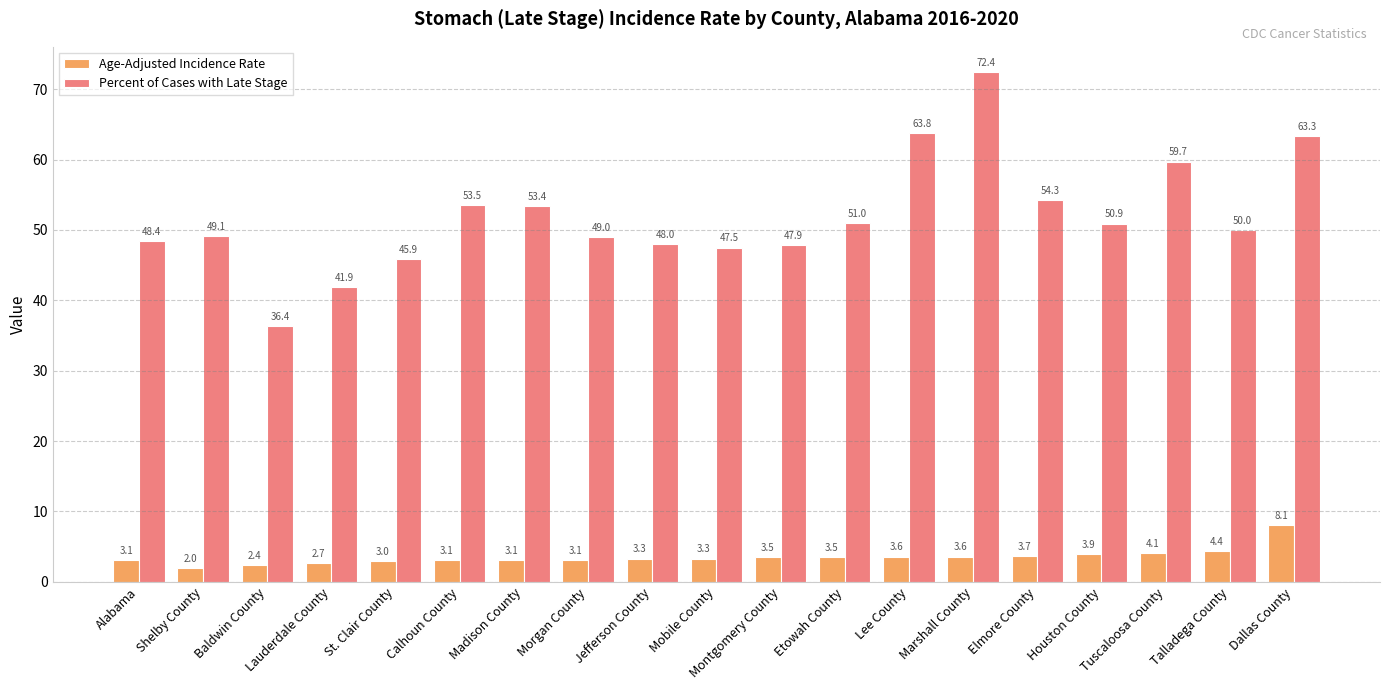

What position from the left is Tuscaloosa County?

17